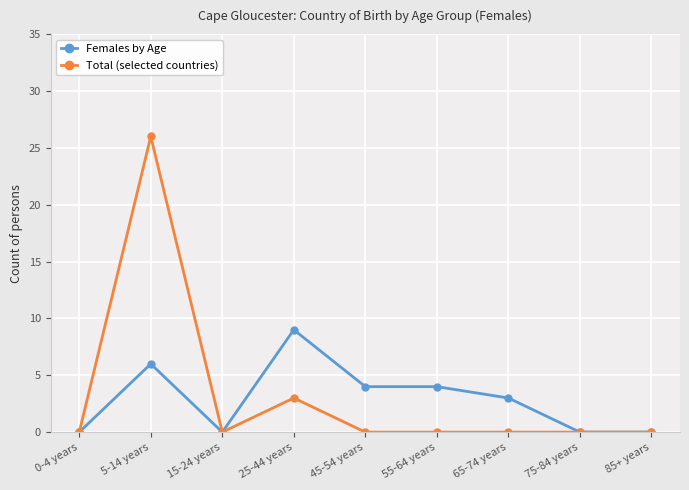

What position from the right is 65-74 years?

3